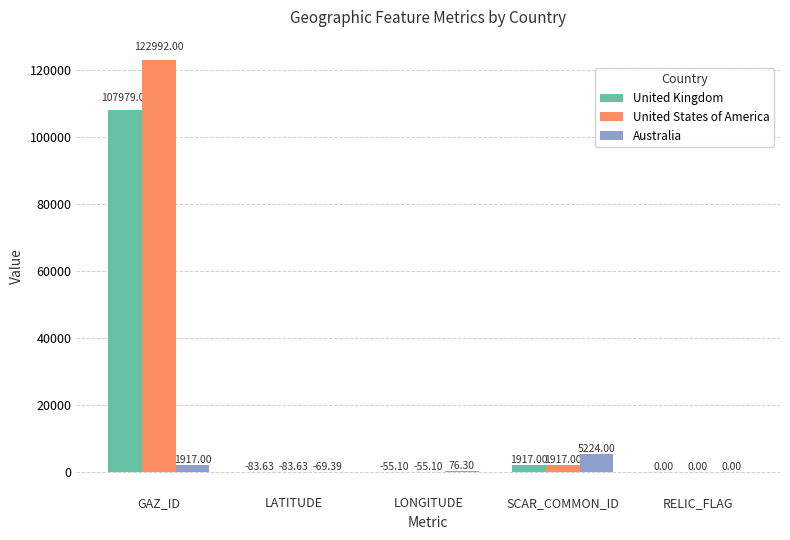

How many groups of bars are there?

5